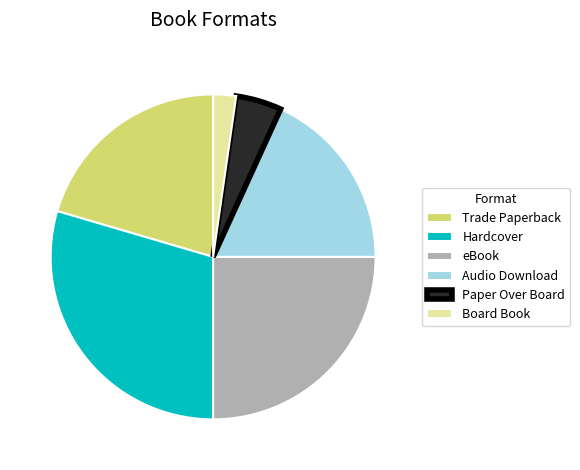

Is it true that Audio Download is 25% of the pie?

False